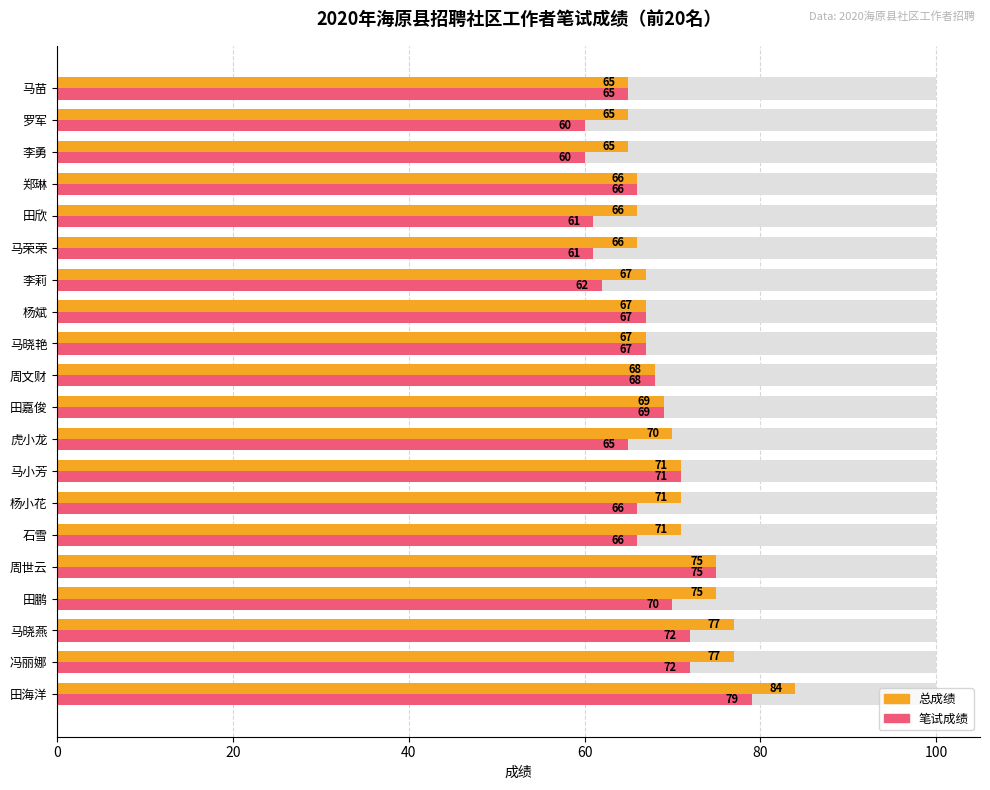

What is the spread (max minus min) of values at 李莉?

5